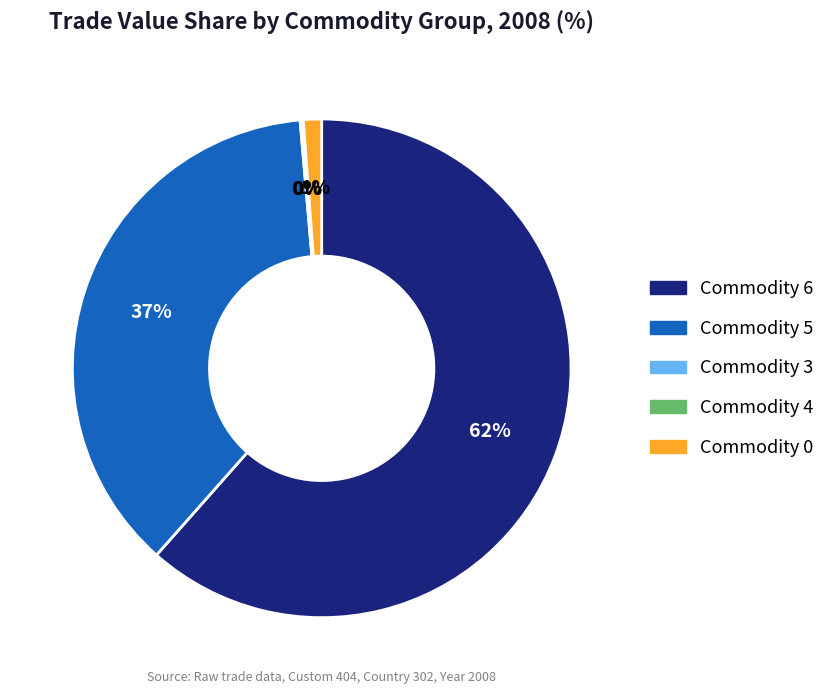

Is there a majority slice in this chart?

Yes